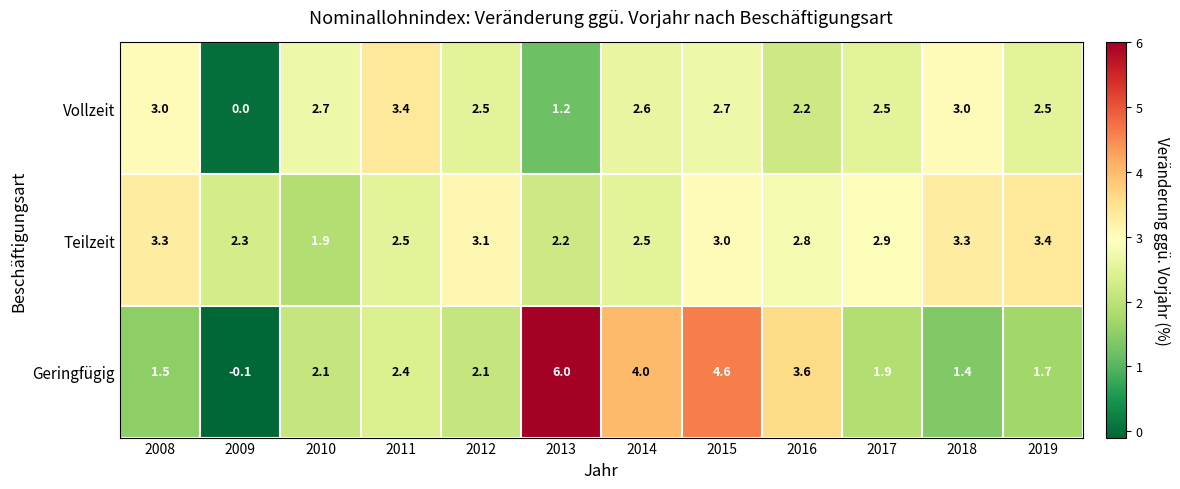

At which category is the sum across all series the highest?

2015